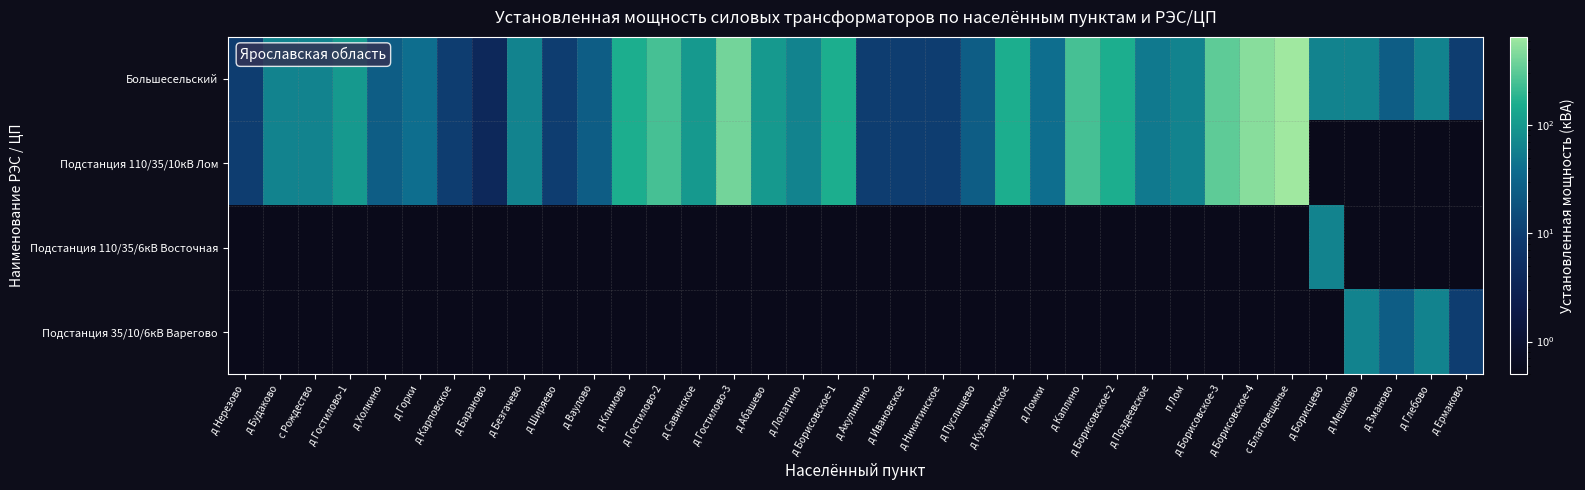

Which label corresponds to the largest value in the chart?

с Благовещенье